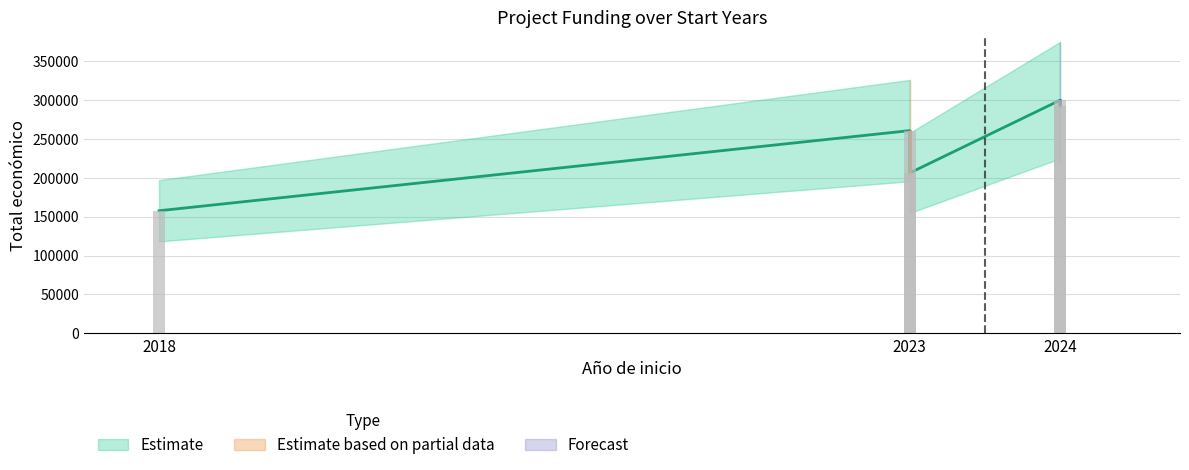

True or false: the data shows 292495 at 2024.

True